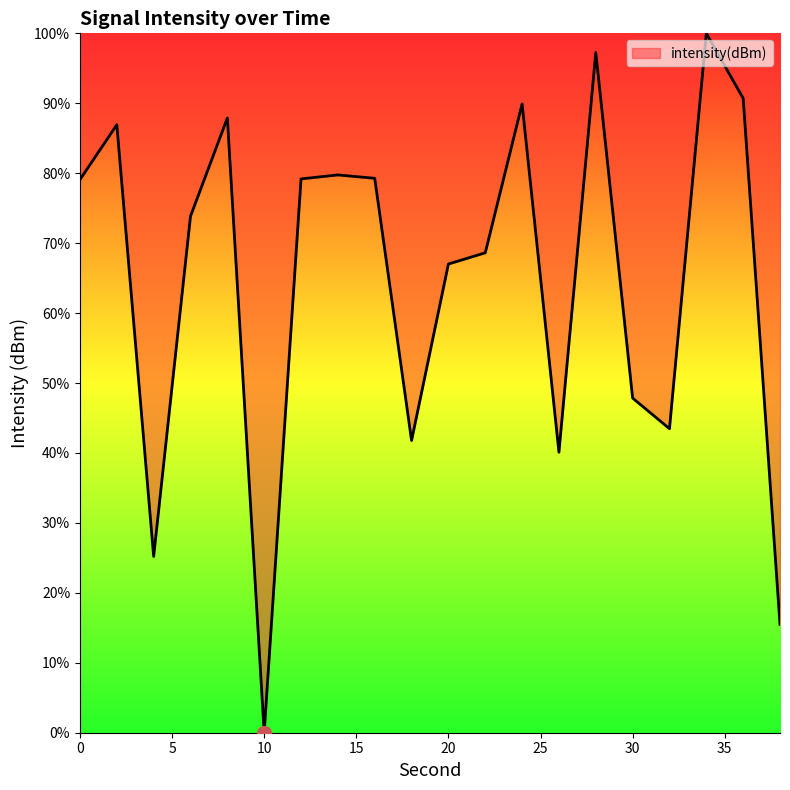

What is the average value?

64.7